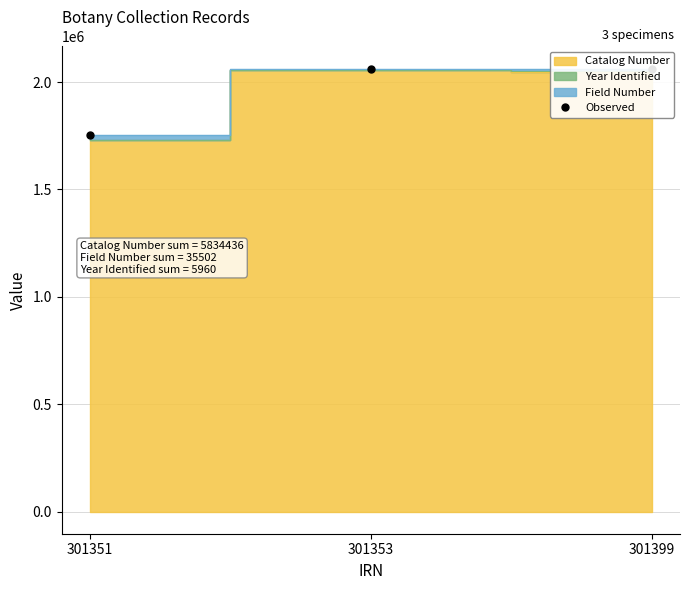

What is the sum of all values?

5875898